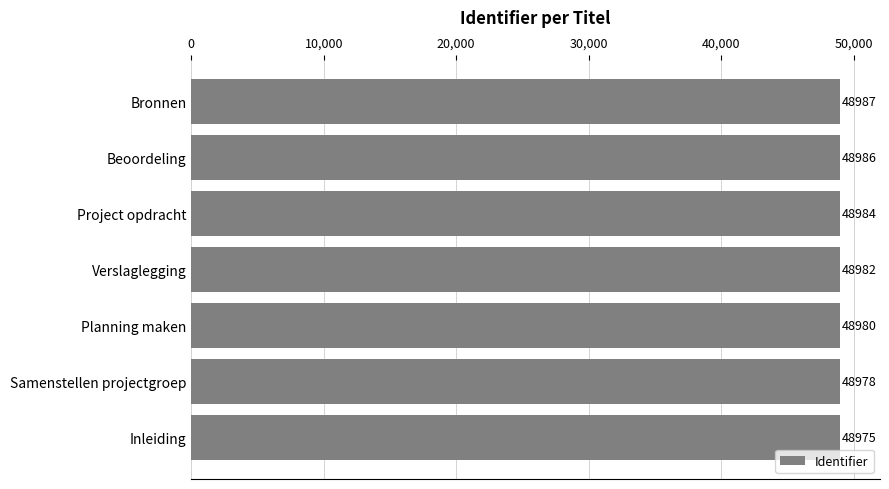

The value at Bronnen is 26377. True or false?

False